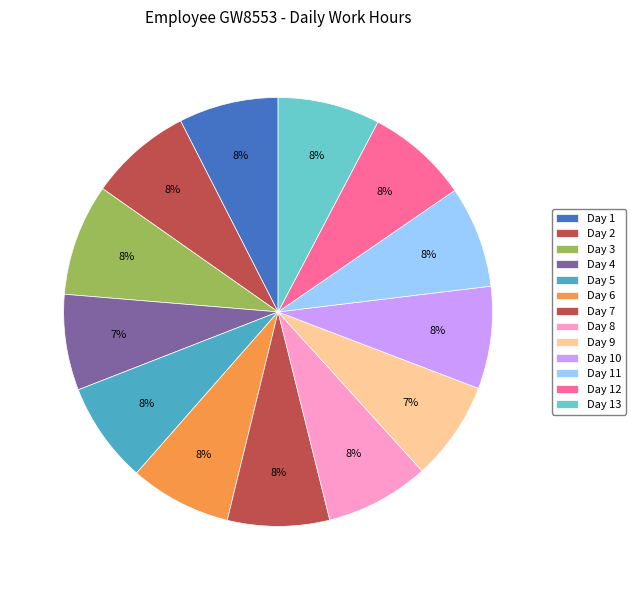

Rank the categories by value from lowest to highest.

Day 4, Day 9, Day 1, Day 5, Day 6, Day 11, Day 7, Day 13, Day 12, Day 10, Day 2, Day 8, Day 3